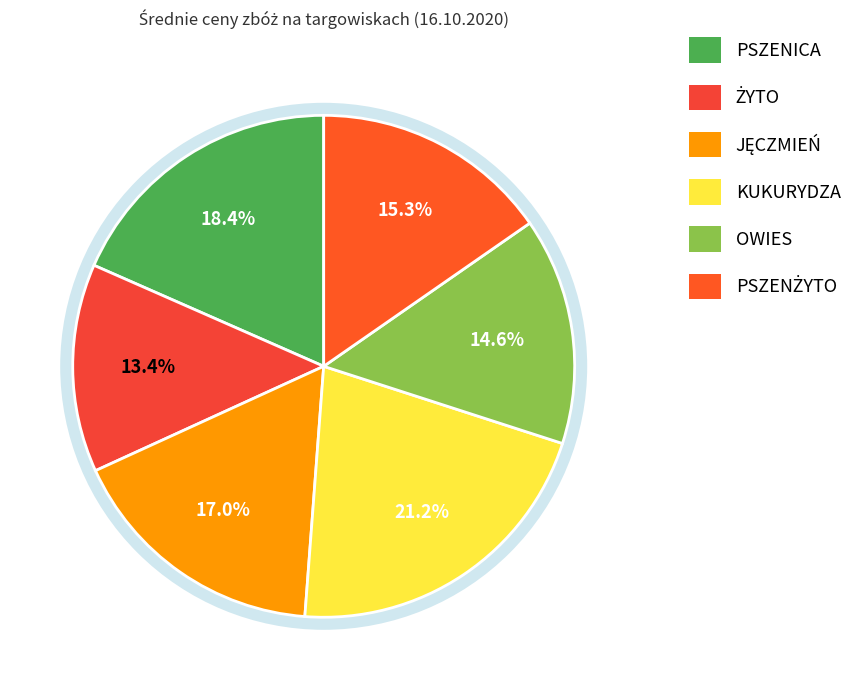

What percentage is the PSZENICA slice, to the nearest percent?

18%